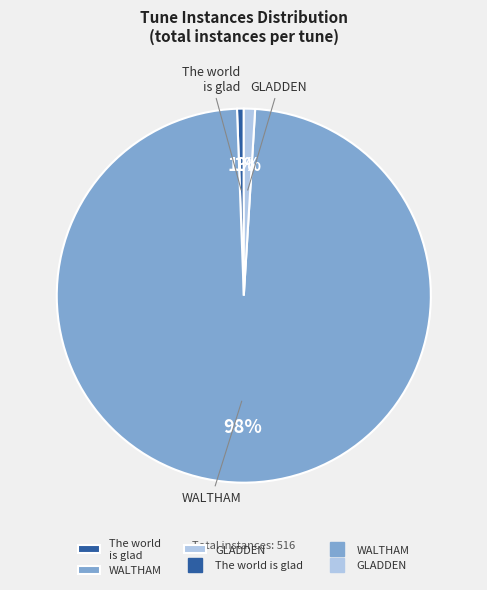

To the nearest percent, what is the average slice percentage?

33%